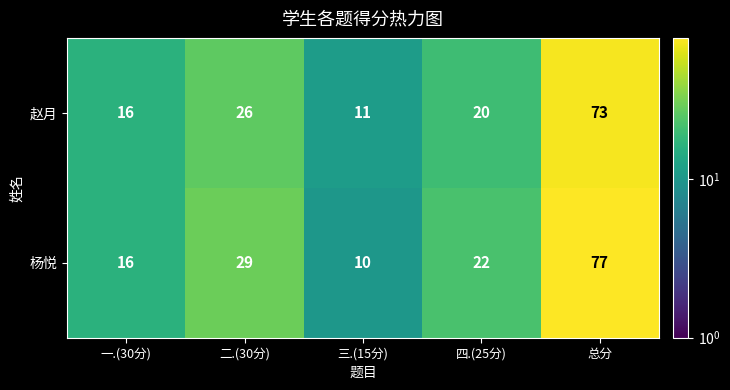

Reading left to right, list all the values displayed in this chart.

赵月: 一.(30分)=16	二.(30分)=26	三.(15分)=11	四.(25分)=20	总分=73
杨悦: 一.(30分)=16	二.(30分)=29	三.(15分)=10	四.(25分)=22	总分=77